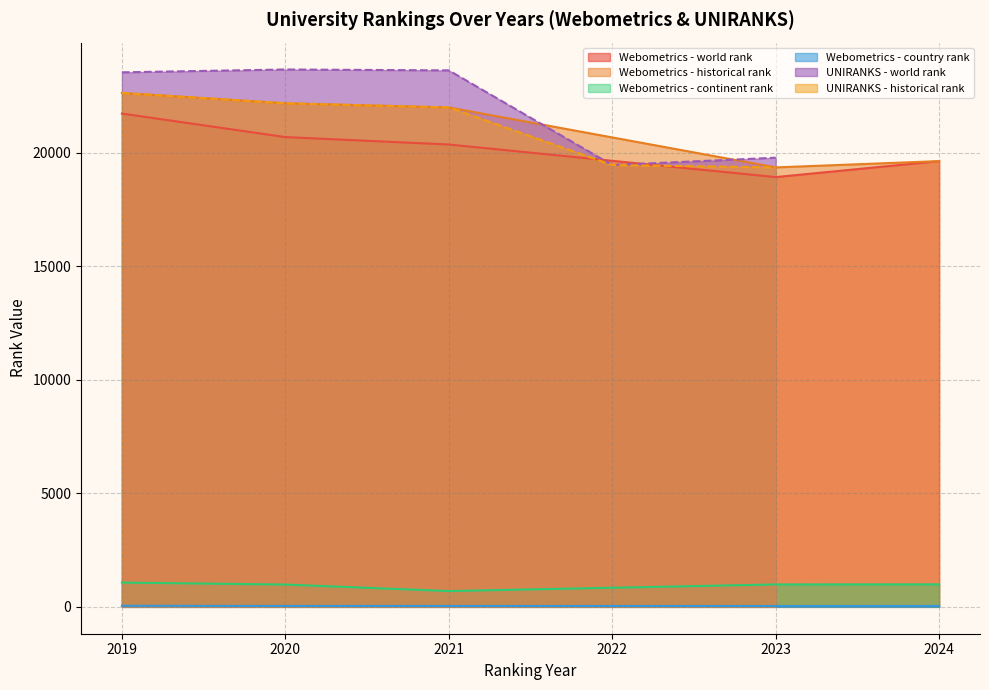

Which label corresponds to the largest value in the chart?

2020